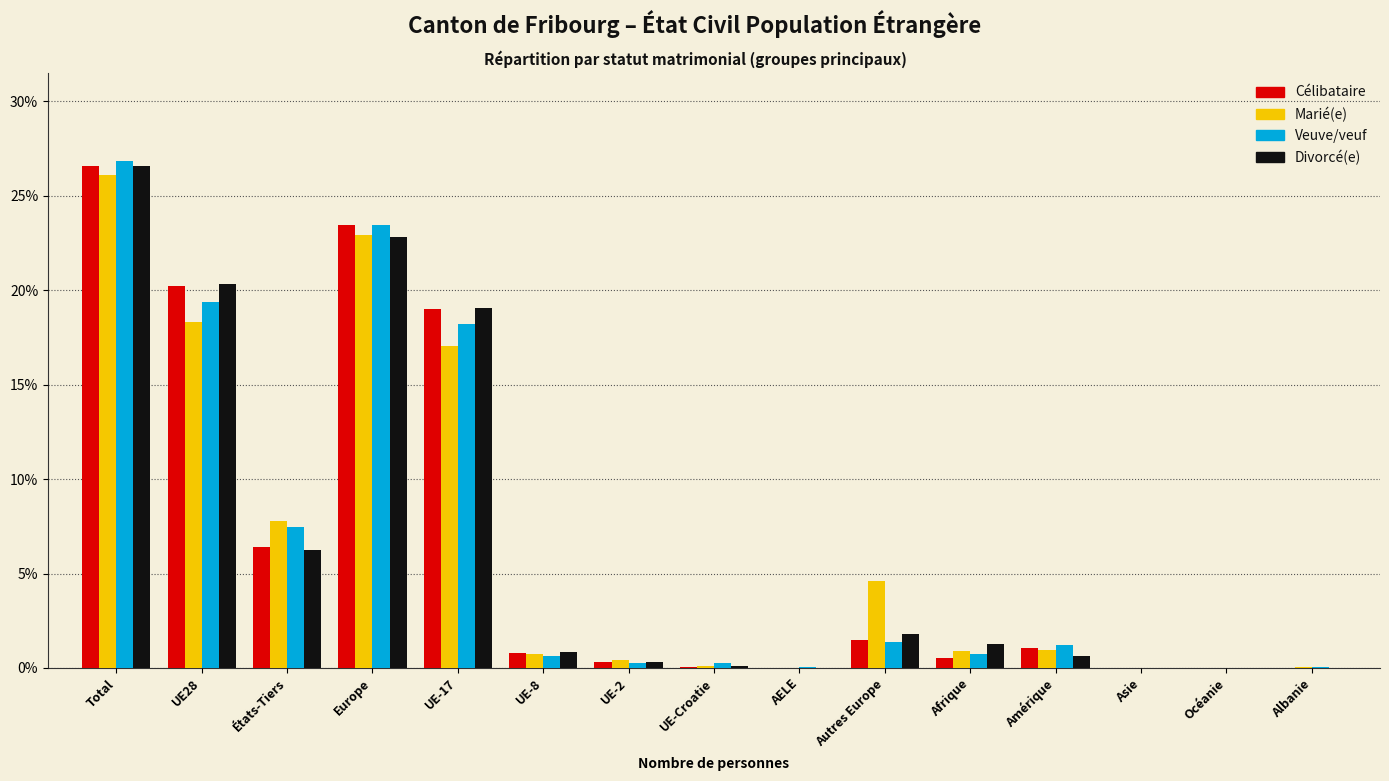

What is the total value across all series at Autres Europe?

9.3